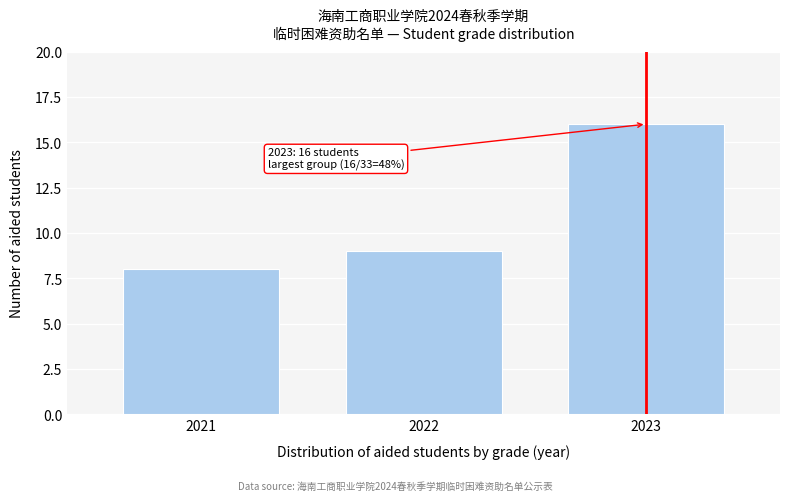

Reading left to right, transcribe all the data shown in this chart.

8	9	16